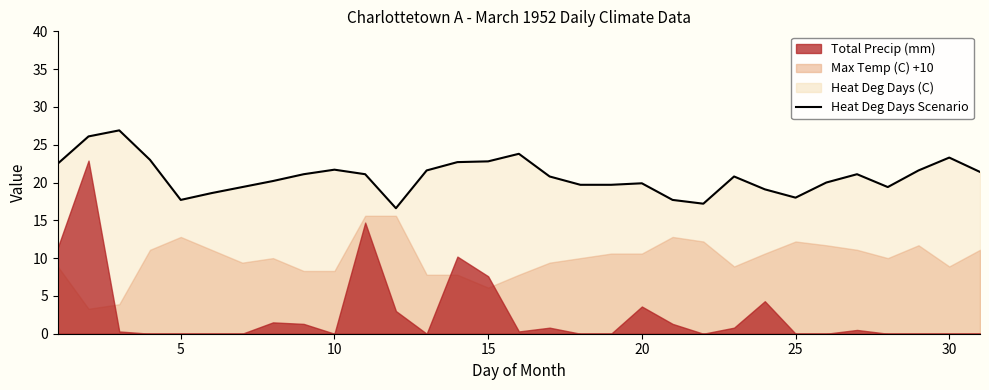

What is the difference between the maximum and minimum values?

10.3